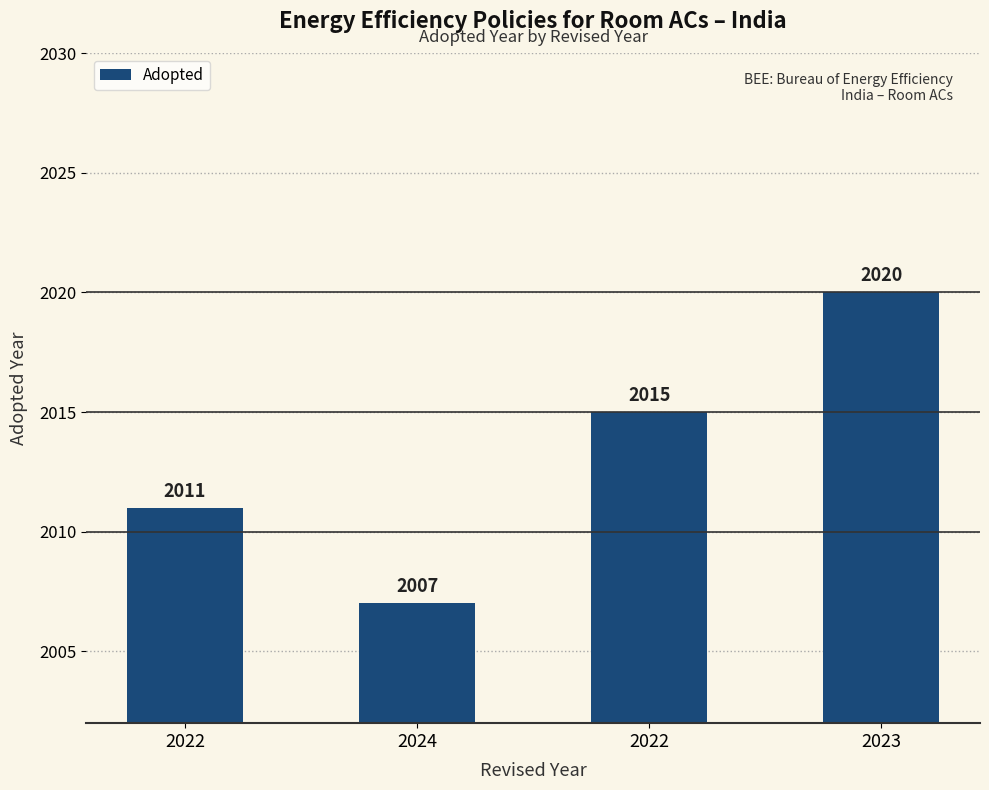

How many values are below 2015?

2